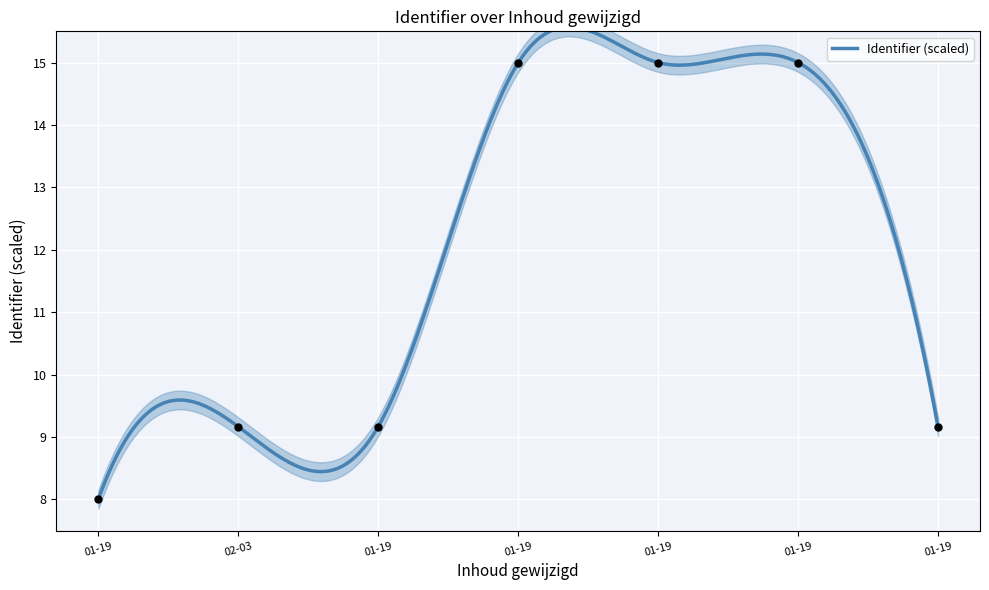

What is the change in value from 2019-01-19 14:54:52 to 2019-01-19 14:44:58?

+5.8